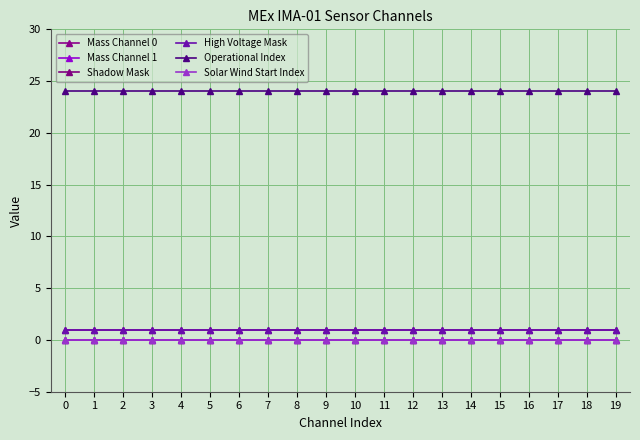

How many lines are shown in the chart?

6